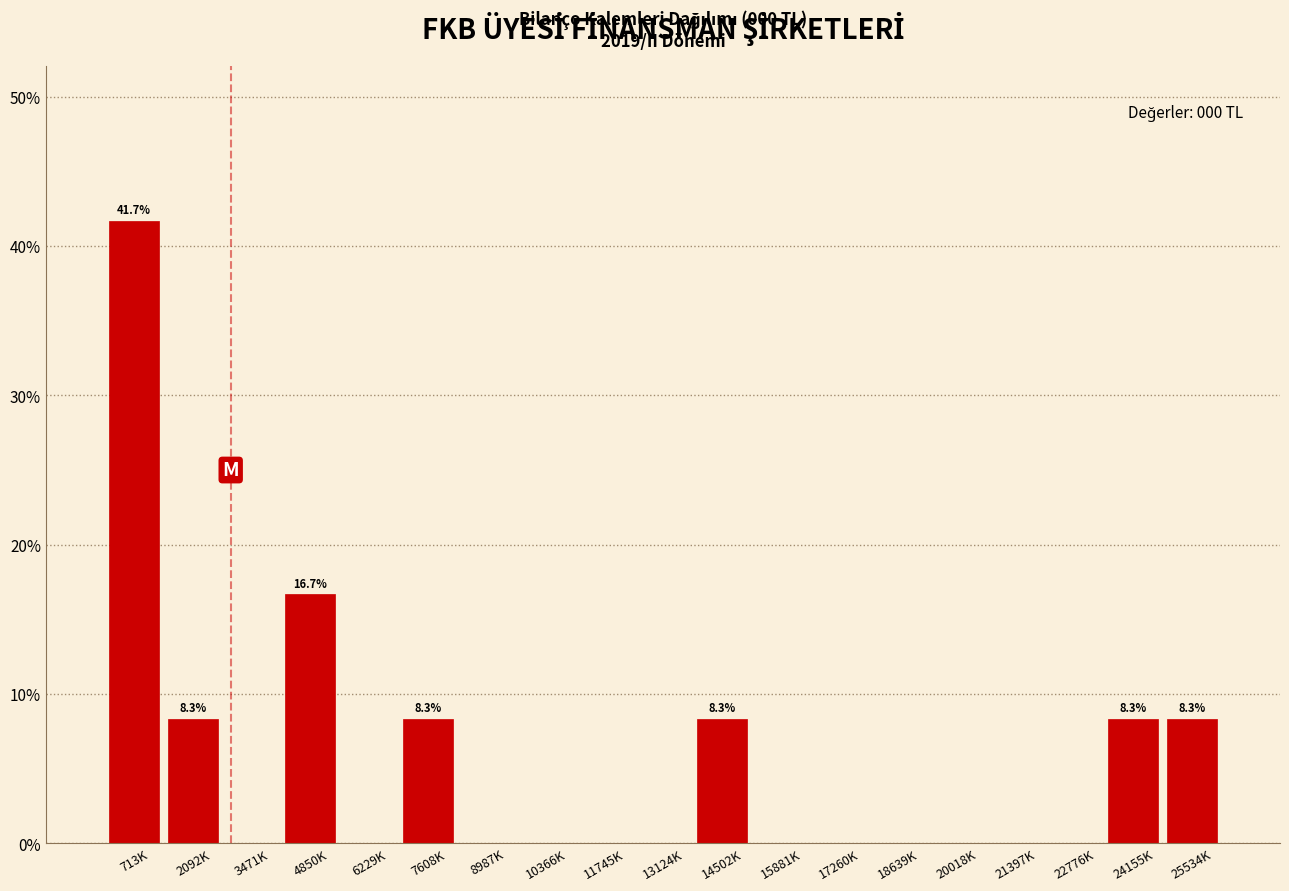

Reading left to right, extract all data points from this chart.

713K=41.7	2092K=8.3	3471K=0.0	4850K=16.7	6229K=0.0	7608K=8.3	8987K=0.0	10366K=0.0	11745K=0.0	13124K=0.0	14502K=8.3	15881K=0.0	17260K=0.0	18639K=0.0	20018K=0.0	21397K=0.0	22776K=0.0	24155K=8.3	25534K=8.3